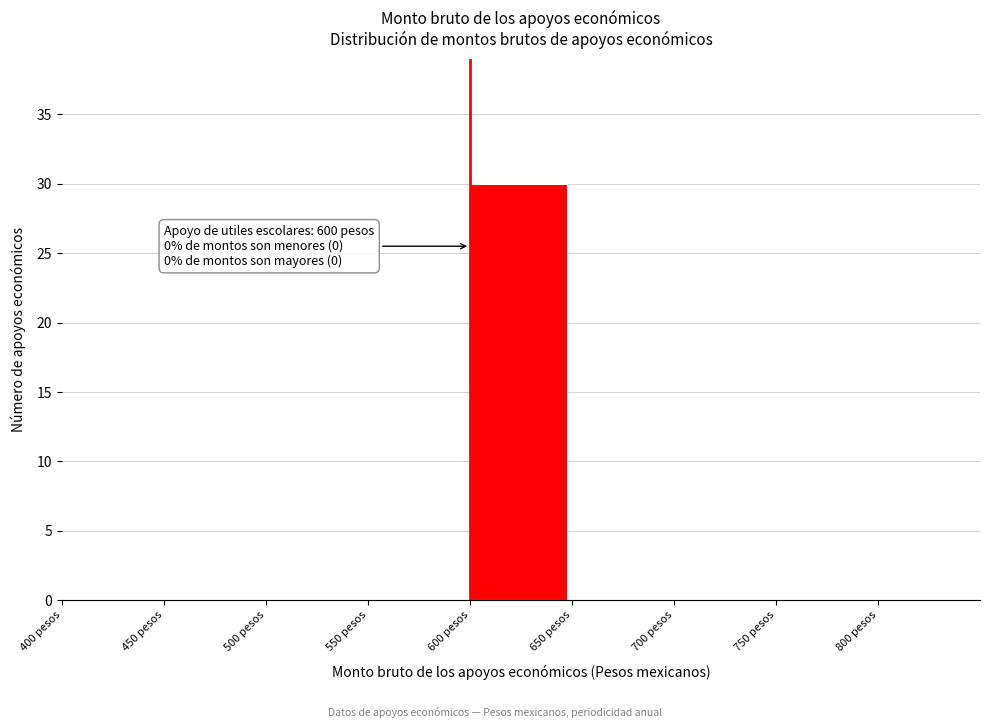

Over which range of the x-axis is the bar tallest?

600 to 650